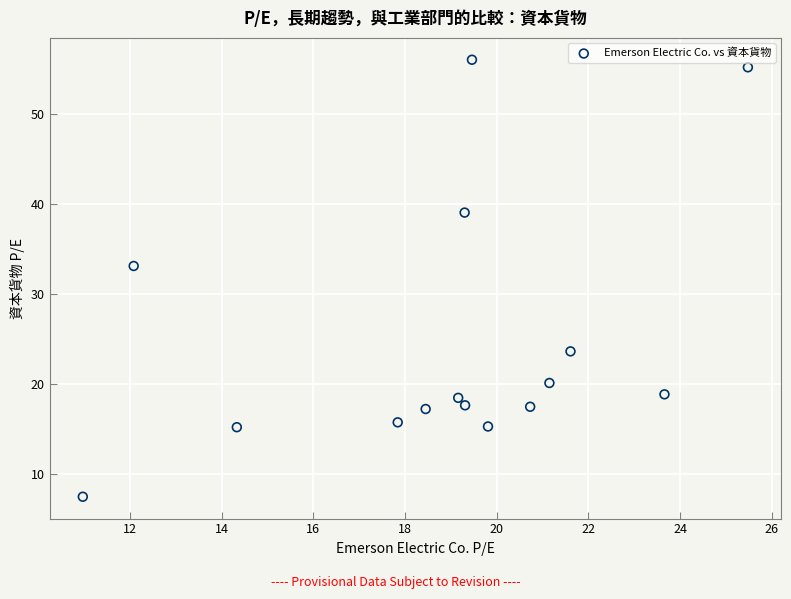

What is the range of X values (max minus min)?

14.5